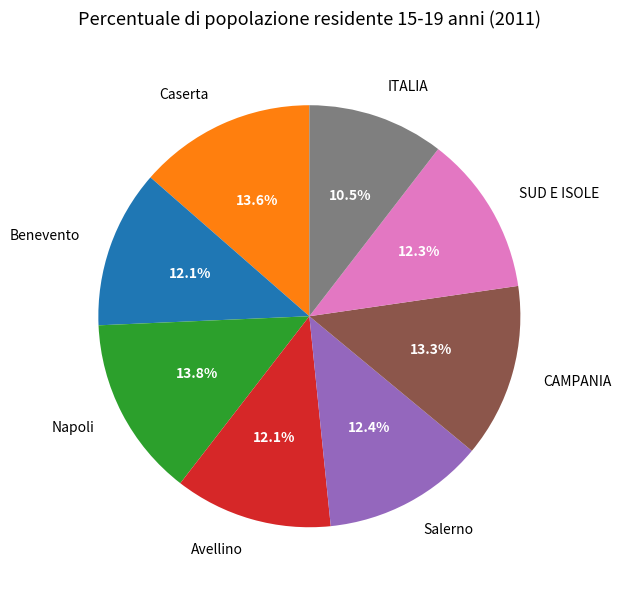

Which slice is the smallest?

ITALIA